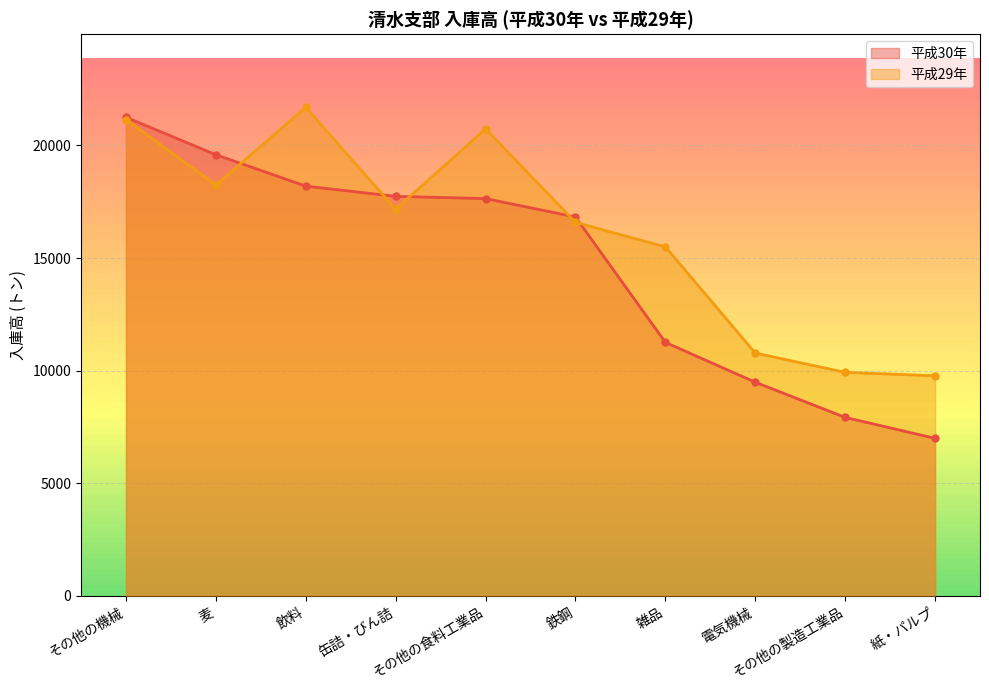

At which category does 平成29年 reach its first local peak?

飲料